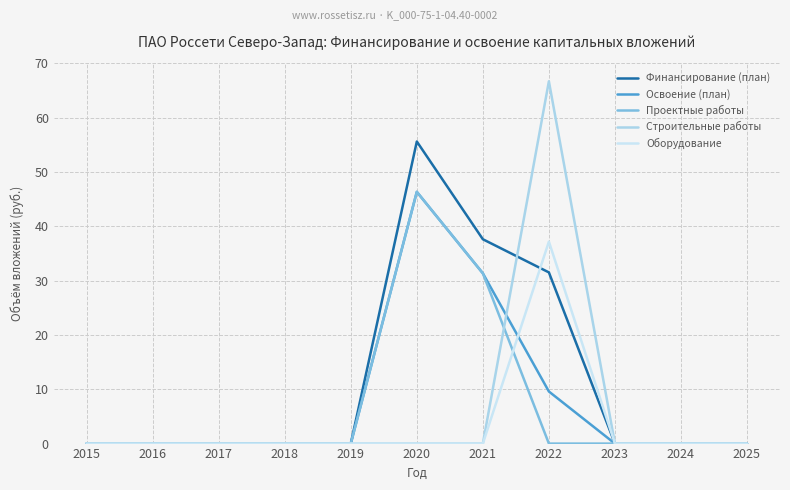

In Освоение (план), how many points are higher than both neighbors (excluding endpoints)?

1